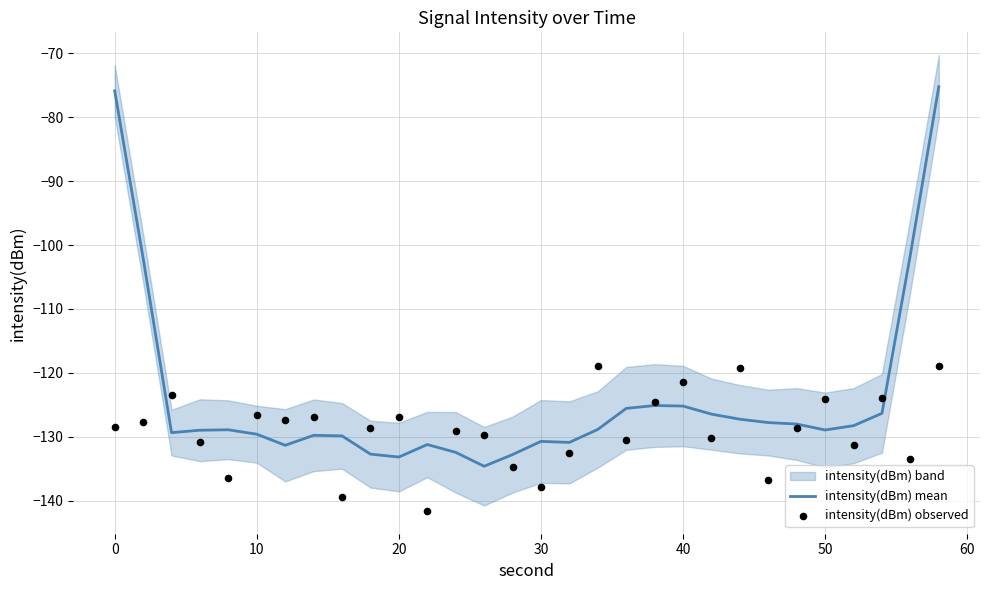

What is the minimum value for intensity(dBm) mean?

-134.6